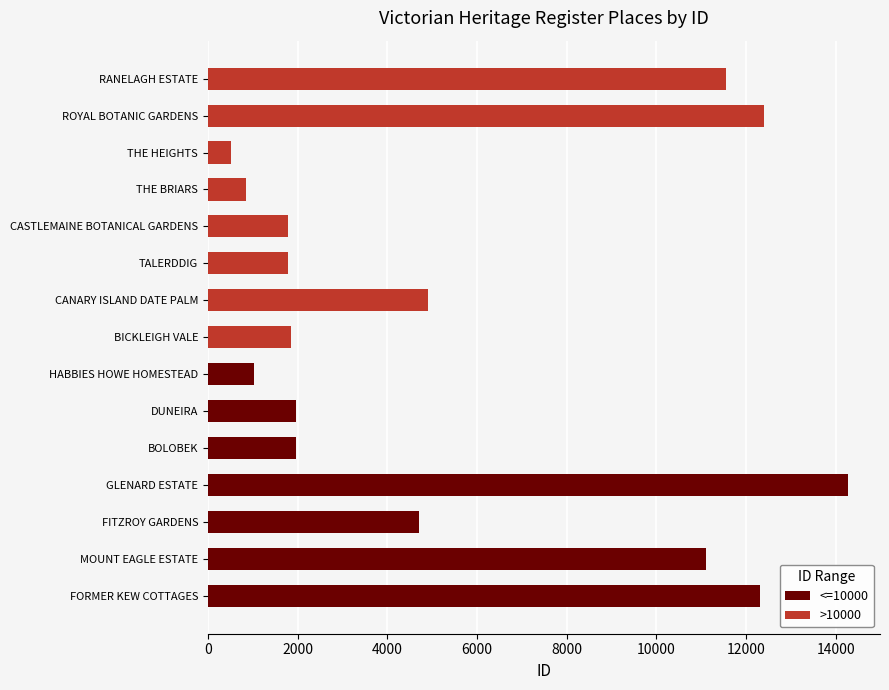

Does the chart contain any negative values?

No